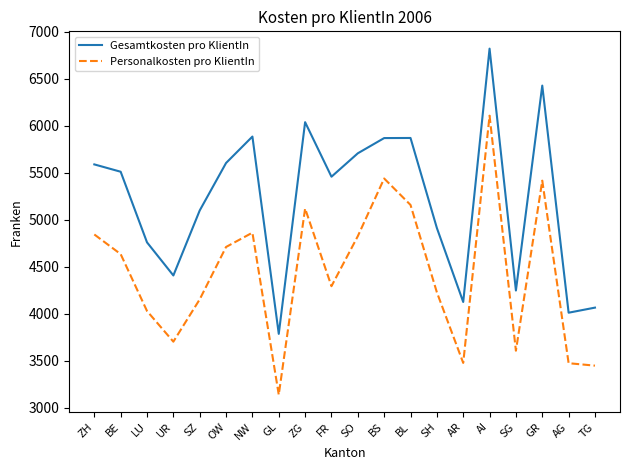

At which category is the sum across all series the highest?

AI